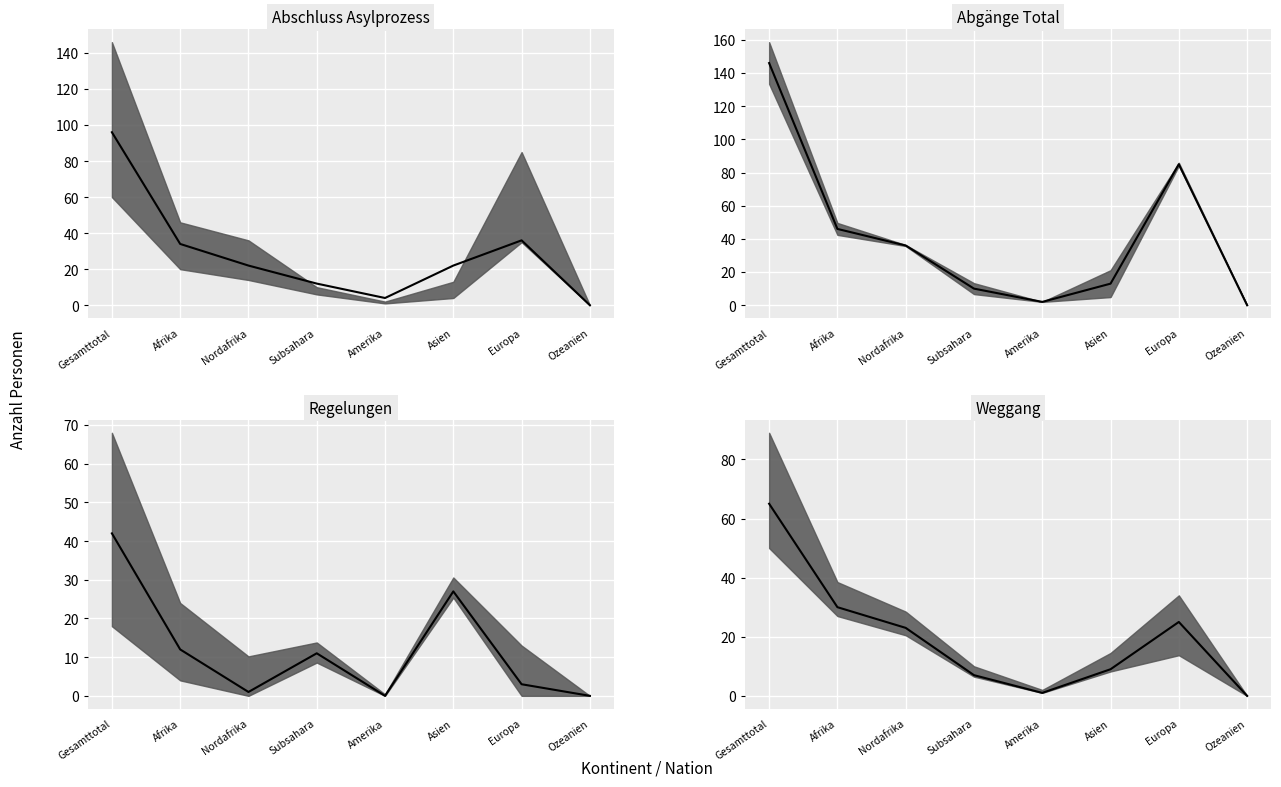

What is the difference between the second highest and second lowest values in the col_8 (median) series?

32